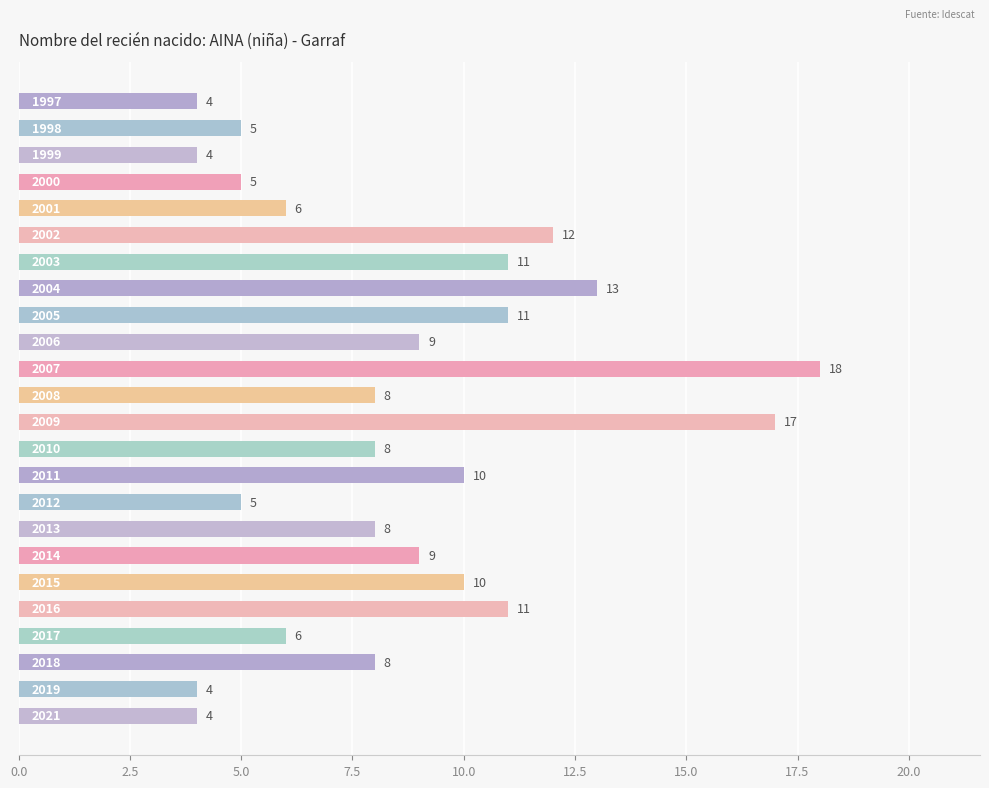

What is the difference between the maximum and minimum values?

14